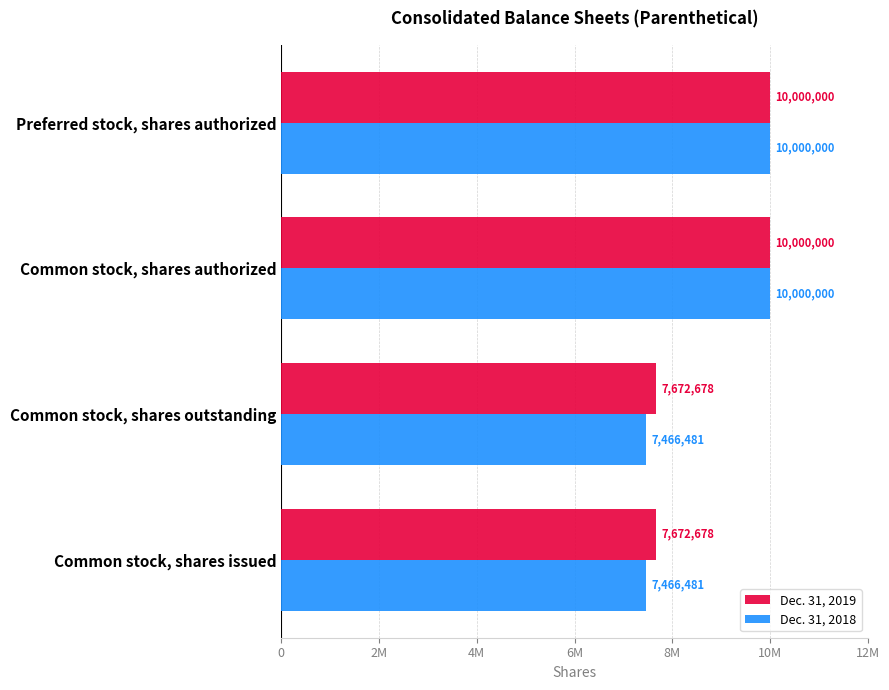

What are all the series names shown in the legend?

Dec. 31, 2019, Dec. 31, 2018